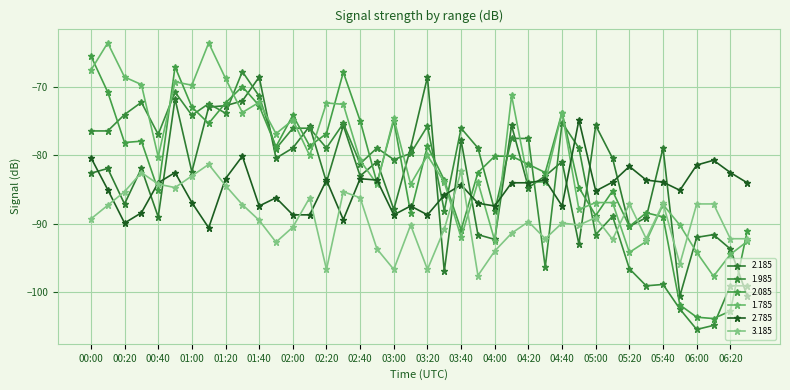

What are all the series names shown in the legend?

2.185, 1.985, 2.085, 1.785, 2.785, 3.185